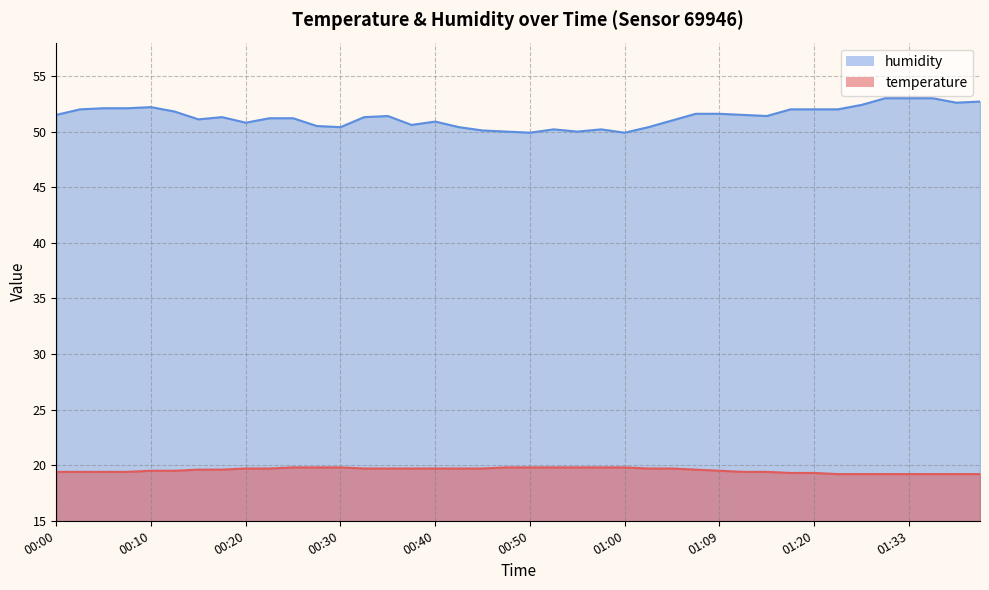

How many lines are shown in the chart?

2